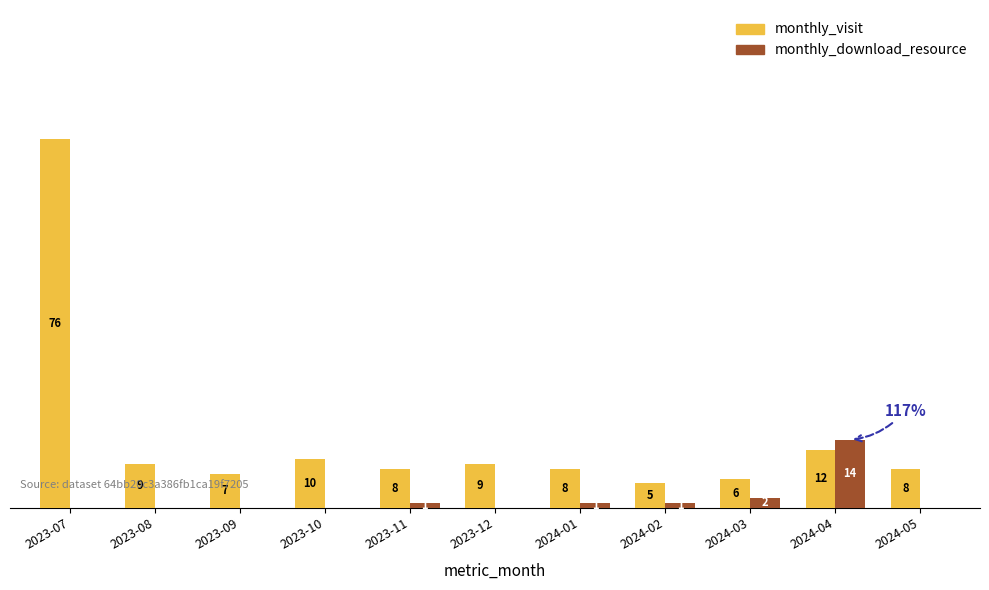

At which label is monthly_visit closest to 40?

2024-04